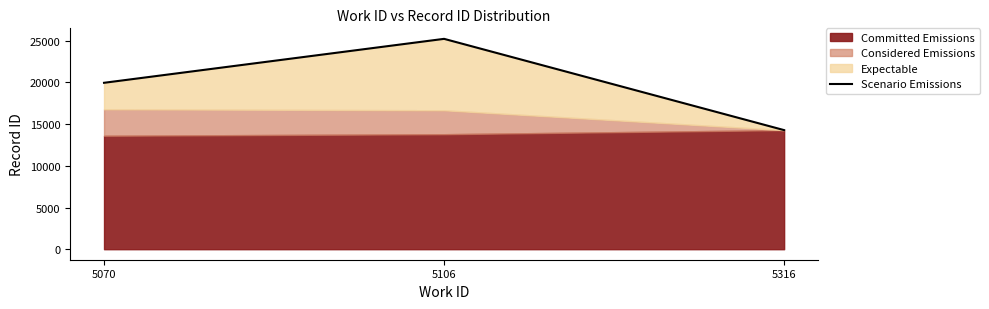

Count the values in the range 14283 to 25230.

3